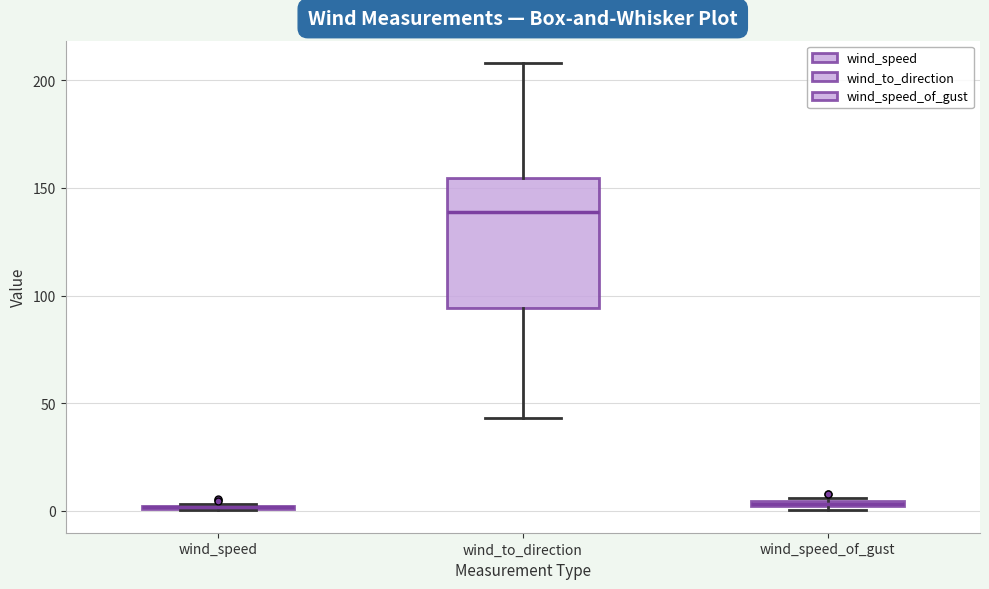

Where does the lower whisker of the box for wind_to_direction end on the y-axis? The values are not printed on the chart, so give them approximately, as read against the axis.

45